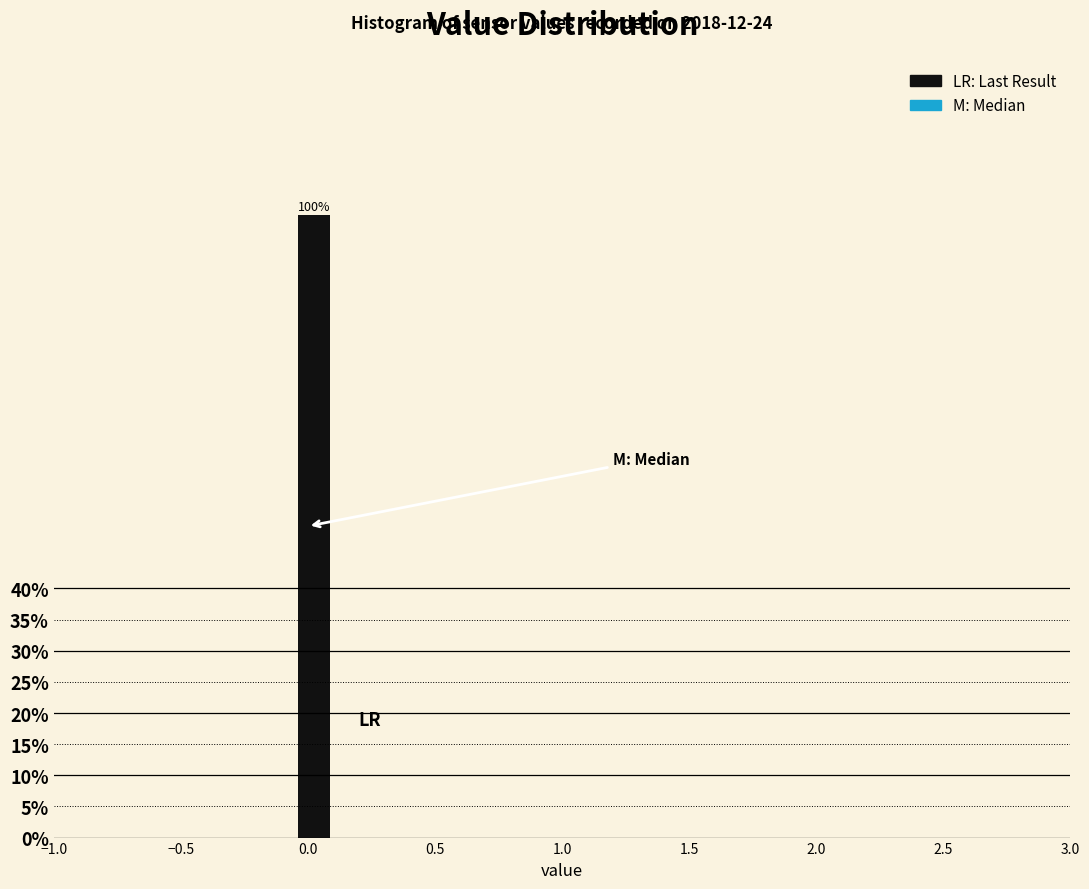

Around what value on the x-axis is the tallest bar? Give the approximate position of its centre, as read against the axis.

0.05